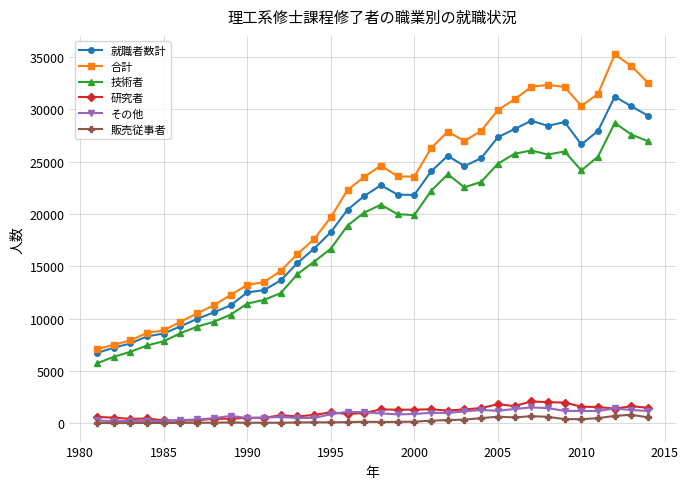

Which series has the widest spread of values?

合計